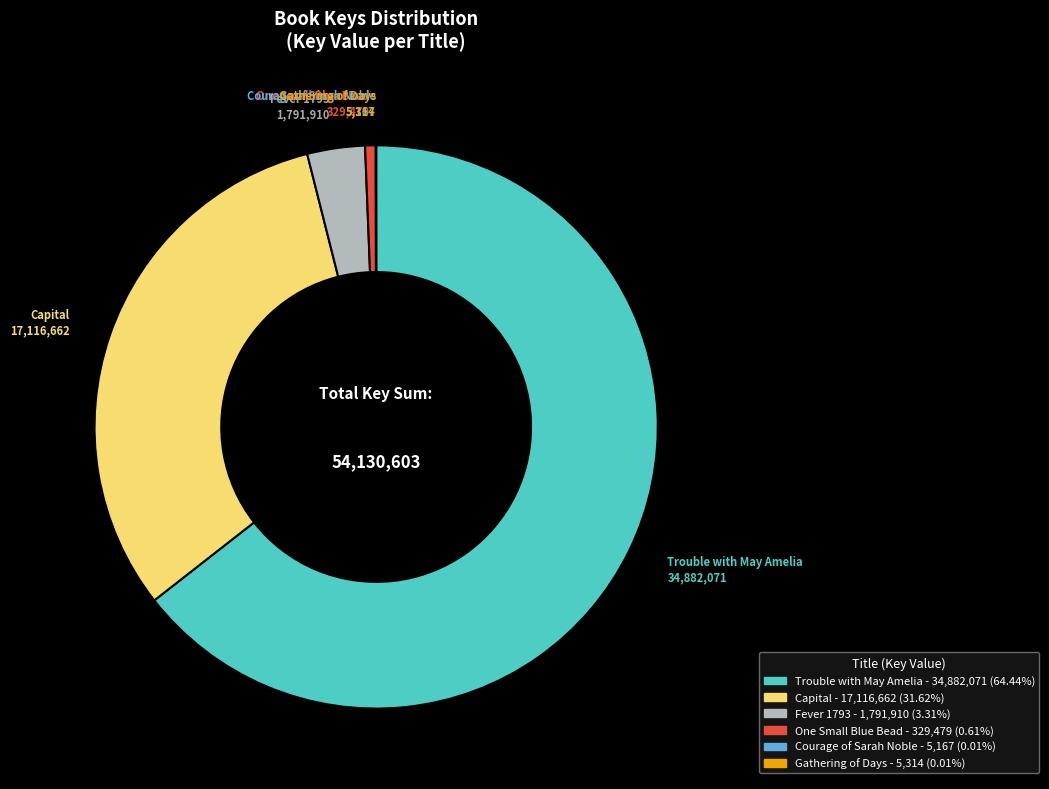

Which category has the biggest portion of the pie?

Trouble with May Amelia